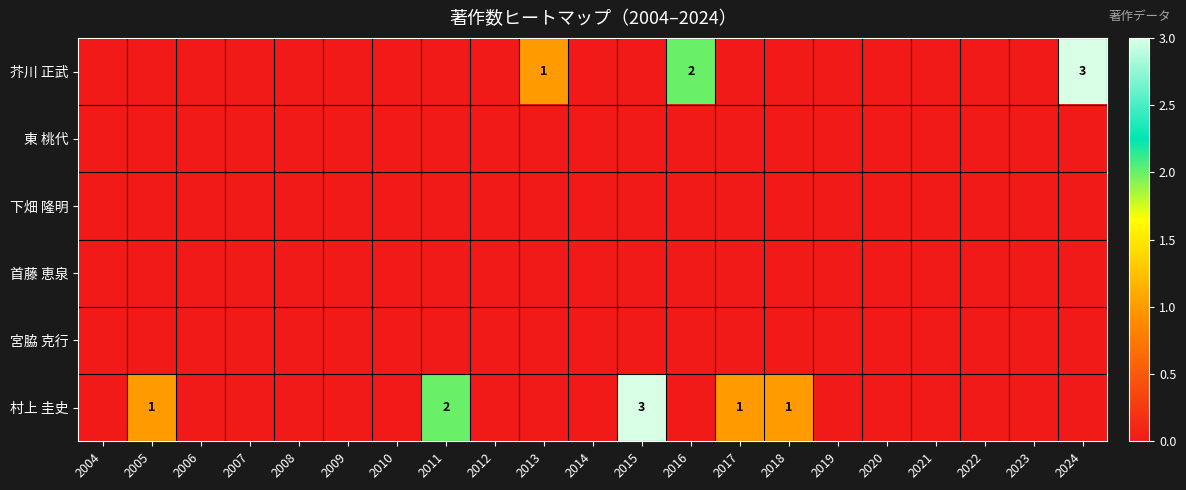

Which category has the lowest value across all series?

2004